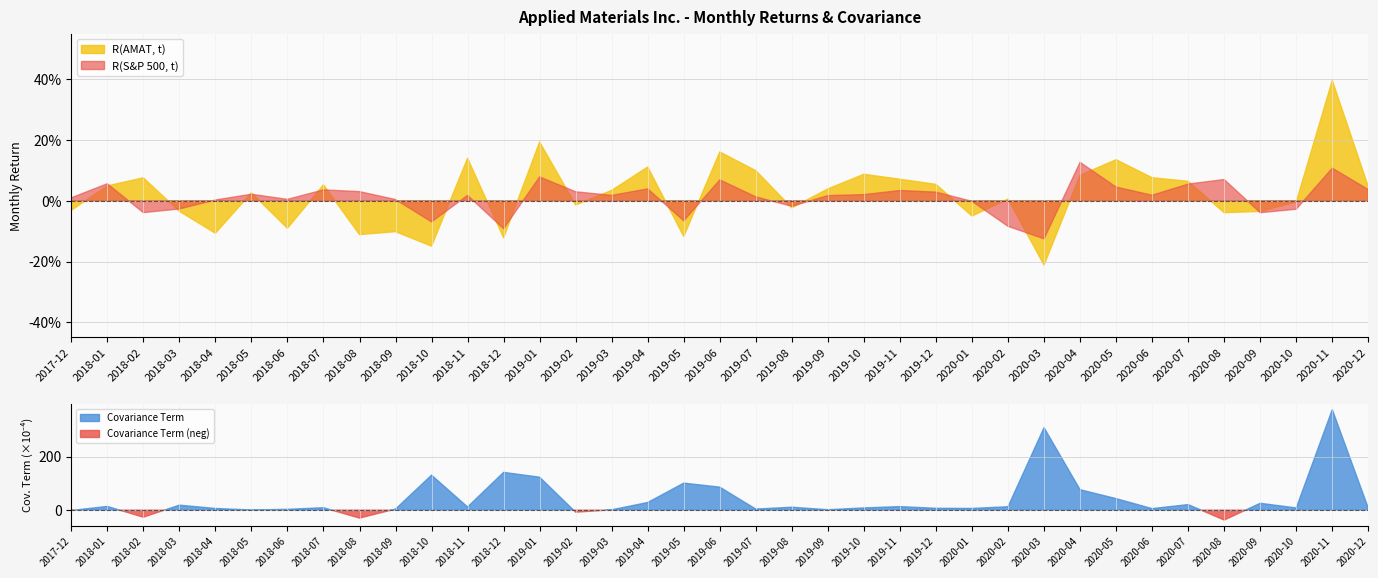

Does the chart display data point markers on the line(s)?

No